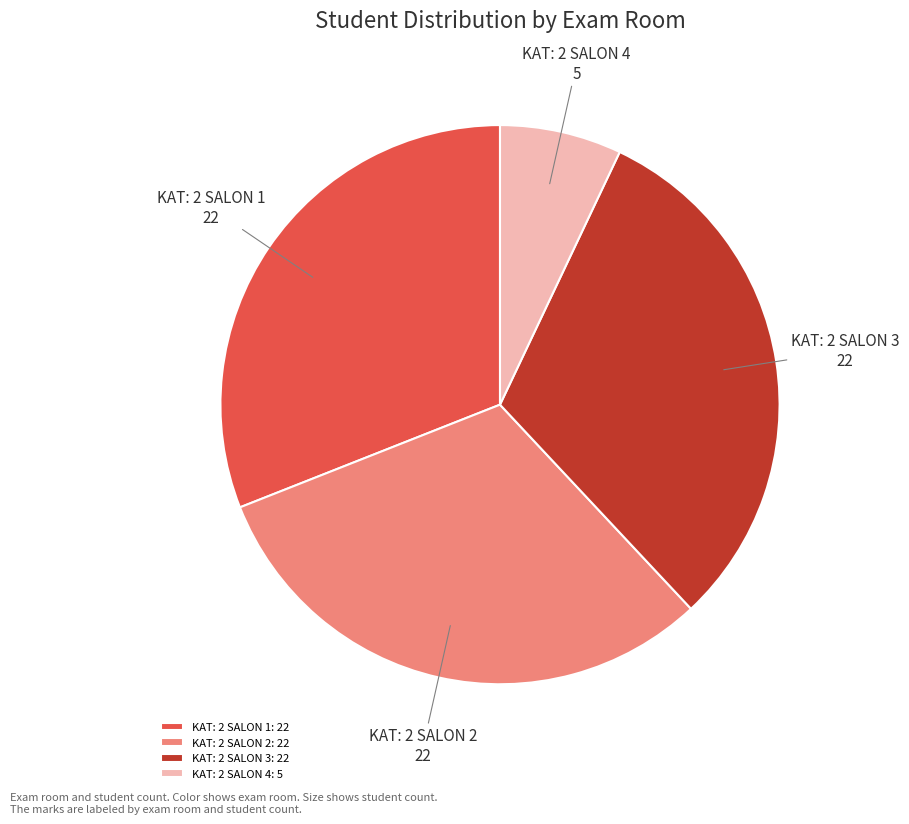

The KAT: 2 SALON 1 slice represents 31% of the pie. True or false?

True